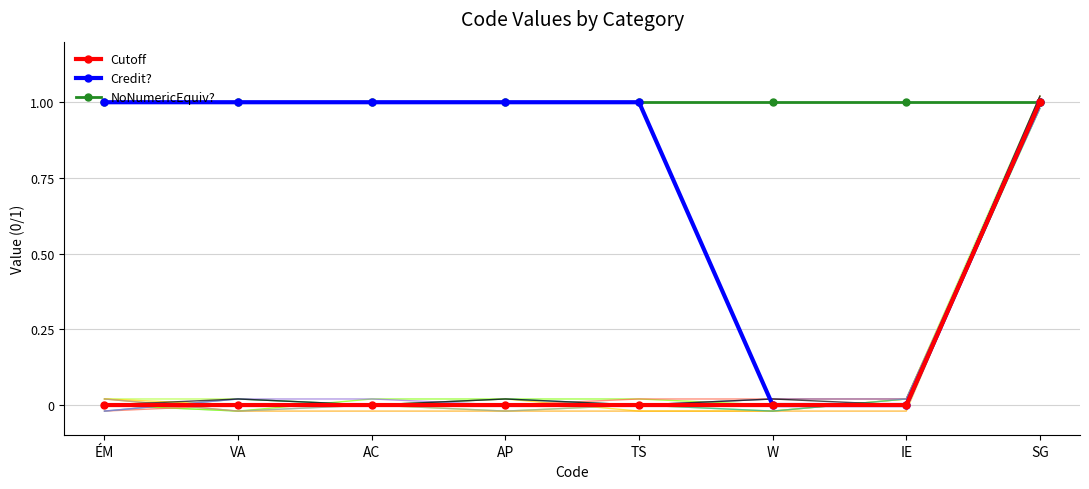

Which category has the lowest value in the Credit? series?

W